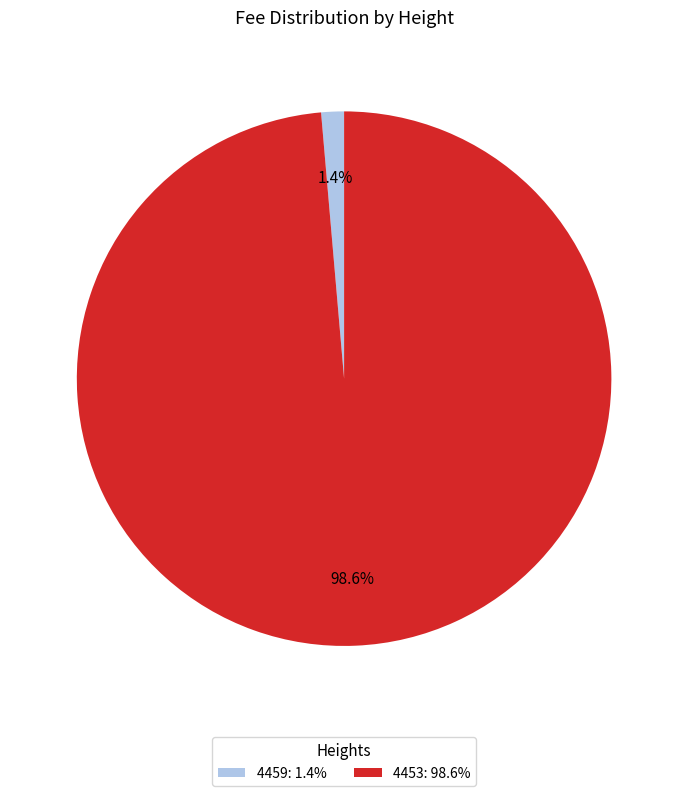

Which slice represents more than half of the pie?

4453